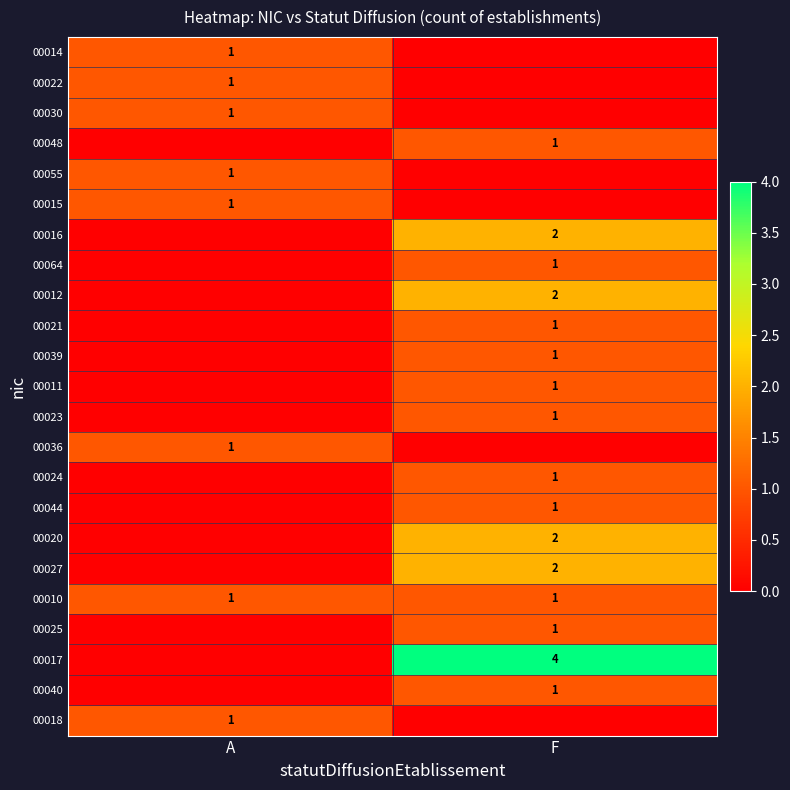

Is it true that 00010 equals 0 at A?

False